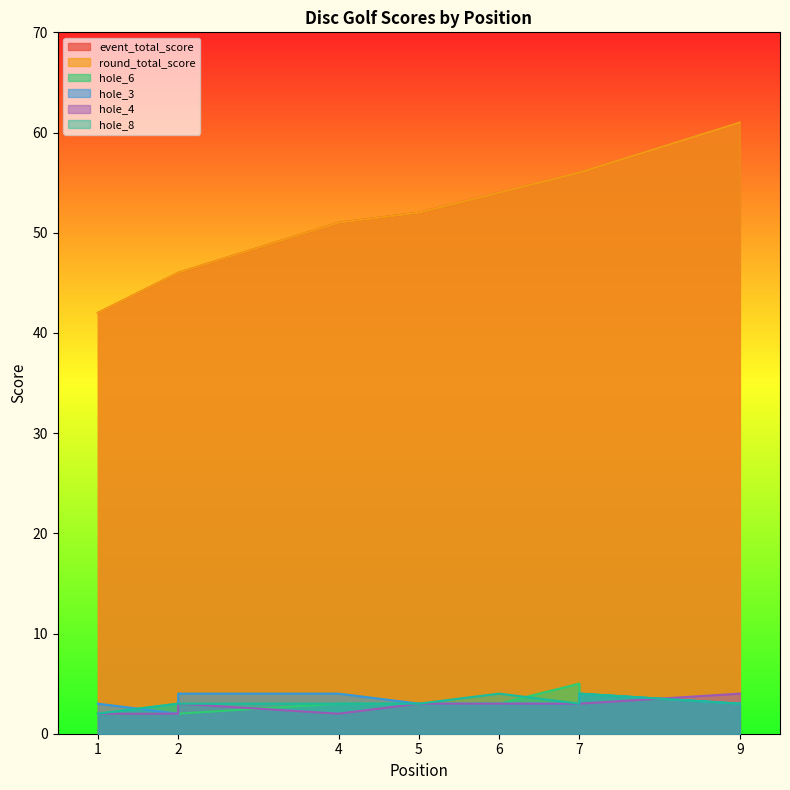

True or false: round_total_score has a value of 46 at 2.

True